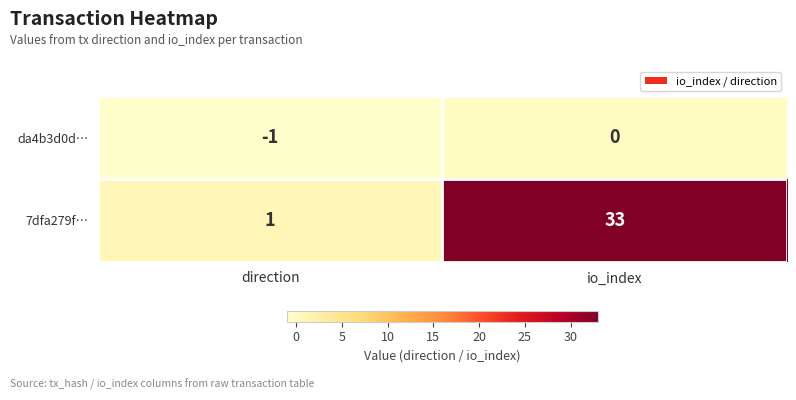

What is the difference between the highest and lowest values at io_index?

33